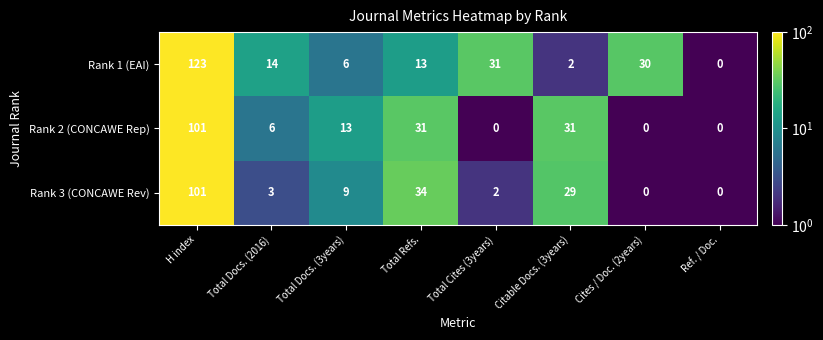

What is the difference between the highest and lowest values at Total Docs. (3years)?

7